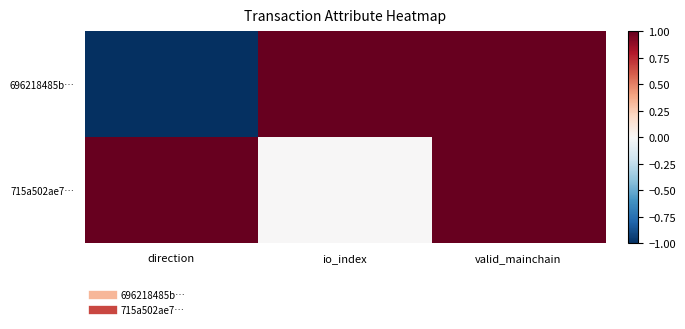

Reading right to left, list all the values displayed in this chart.

696218485b…: valid_mainchain=1	io_index=1	direction=-1
715a502ae7…: valid_mainchain=1	io_index=0	direction=1